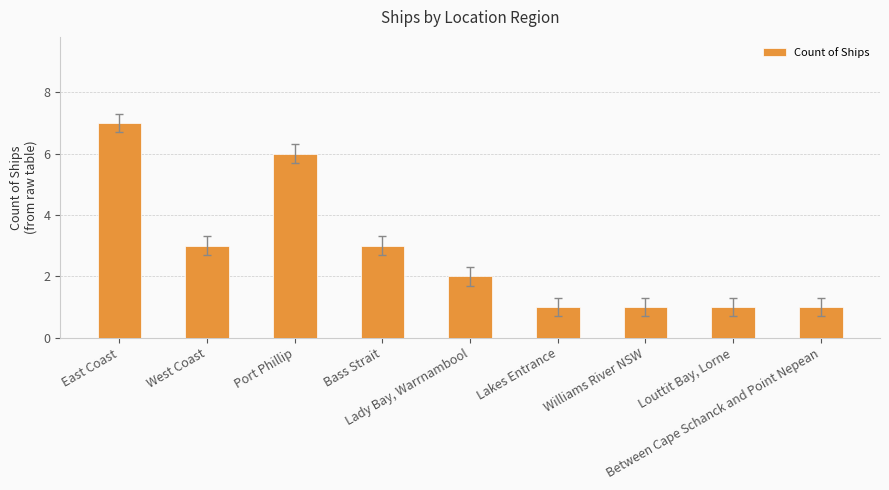

What is the value of the 8th bar from the left?

1